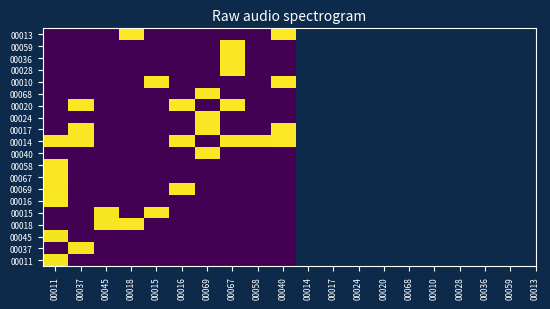

Reading left to right, transcribe all the data shown in this chart.

00011: 00011=30.7	00037=0.0	00045=0.0	00018=0.0	00015=0.0	00016=0.0	00069=0.0	00067=0.0	00058=0.0	00040=0.0
00037: 00011=0.0	00037=31.0	00045=0.0	00018=0.0	00015=0.0	00016=0.0	00069=0.0	00067=0.0	00058=0.0	00040=0.0
00045: 00011=30.7	00037=0.0	00045=0.0	00018=0.0	00015=0.0	00016=0.0	00069=0.0	00067=0.0	00058=0.0	00040=0.0
00018: 00011=0.0	00037=0.0	00045=30.9	00018=31.3	00015=0.0	00016=0.0	00069=0.0	00067=0.0	00058=0.0	00040=0.0
00015: 00011=0.0	00037=0.0	00045=30.9	00018=0.0	00015=31.1	00016=0.0	00069=0.0	00067=0.0	00058=0.0	00040=0.0
00016: 00011=31.0	00037=0.0	00045=0.0	00018=0.0	00015=0.0	00016=0.0	00069=0.0	00067=0.0	00058=0.0	00040=0.0
00069: 00011=31.0	00037=0.0	00045=0.0	00018=0.0	00015=0.0	00016=31.1	00069=0.0	00067=0.0	00058=0.0	00040=0.0
00067: 00011=31.1	00037=0.0	00045=0.0	00018=0.0	00015=0.0	00016=0.0	00069=0.0	00067=0.0	00058=0.0	00040=0.0
00058: 00011=31.1	00037=0.0	00045=0.0	00018=0.0	00015=0.0	00016=0.0	00069=0.0	00067=0.0	00058=0.0	00040=0.0
00040: 00011=0.0	00037=0.0	00045=0.0	00018=0.0	00015=0.0	00016=0.0	00069=31.1	00067=0.0	00058=0.0	00040=0.0
00014: 00011=31.1	00037=31.1	00045=0.0	00018=0.0	00015=0.0	00016=31.1	00069=0.0	00067=31.1	00058=31.2	00040=31.2
00017: 00011=0.0	00037=31.1	00045=0.0	00018=0.0	00015=0.0	00016=0.0	00069=31.1	00067=0.0	00058=0.0	00040=31.2
00024: 00011=0.0	00037=0.0	00045=0.0	00018=0.0	00015=0.0	00016=0.0	00069=31.1	00067=0.0	00058=0.0	00040=0.0
00020: 00011=0.0	00037=31.1	00045=0.0	00018=0.0	00015=0.0	00016=31.1	00069=0.0	00067=31.2	00058=0.0	00040=0.0
00068: 00011=0.0	00037=0.0	00045=0.0	00018=0.0	00015=0.0	00016=0.0	00069=31.1	00067=0.0	00058=0.0	00040=0.0
00010: 00011=0.0	00037=0.0	00045=0.0	00018=0.0	00015=31.1	00016=0.0	00069=0.0	00067=0.0	00058=0.0	00040=31.2
00028: 00011=0.0	00037=0.0	00045=0.0	00018=0.0	00015=0.0	00016=0.0	00069=0.0	00067=31.2	00058=0.0	00040=0.0
00036: 00011=0.0	00037=0.0	00045=0.0	00018=0.0	00015=0.0	00016=0.0	00069=0.0	00067=31.2	00058=0.0	00040=0.0
00059: 00011=0.0	00037=0.0	00045=0.0	00018=0.0	00015=0.0	00016=0.0	00069=0.0	00067=31.2	00058=0.0	00040=0.0
00013: 00011=0.0	00037=0.0	00045=0.0	00018=31.3	00015=0.0	00016=0.0	00069=0.0	00067=0.0	00058=0.0	00040=31.2